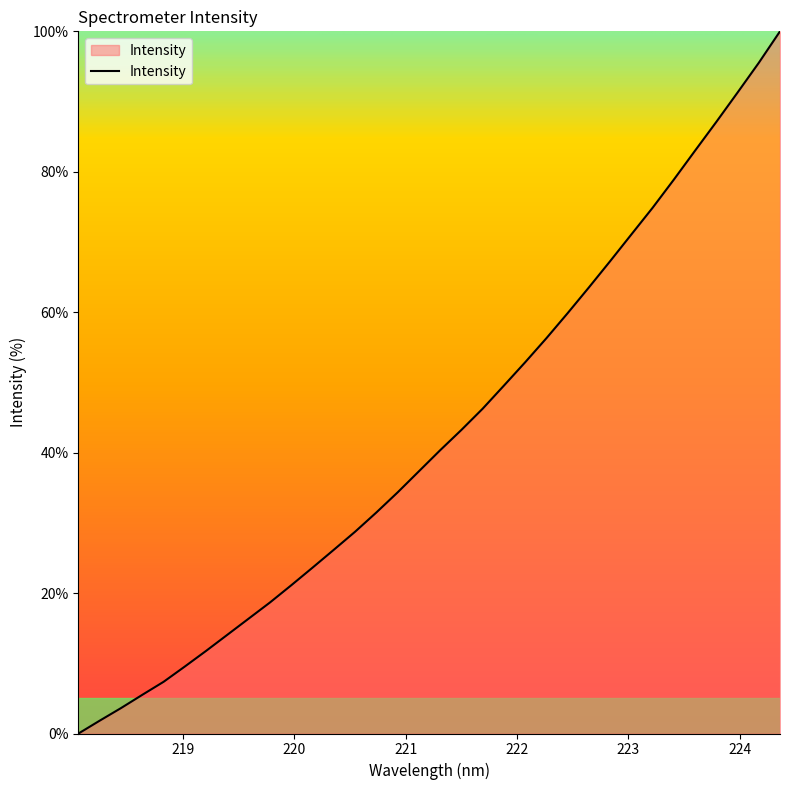

True or false: there are more than 2 points higher than both neighbors.

False